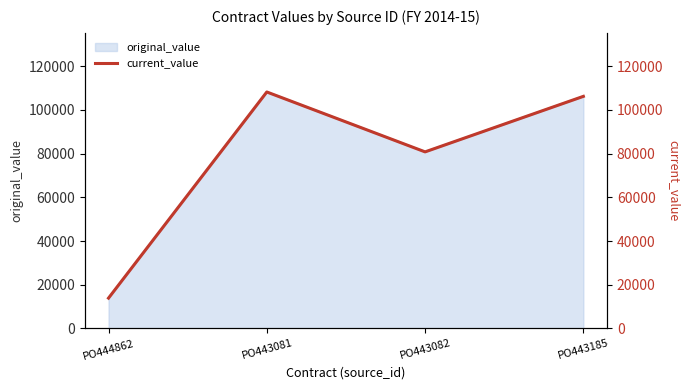

Where is the first local maximum?

PO443081